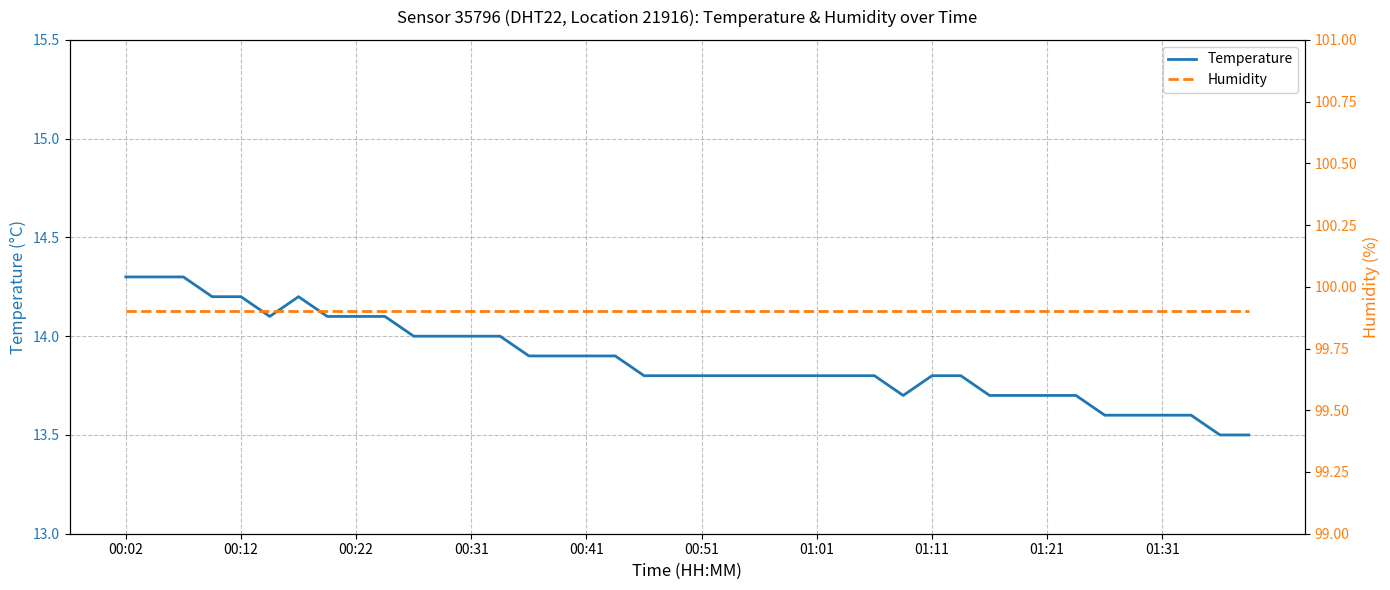

Which category has the highest value across all series?

00:02